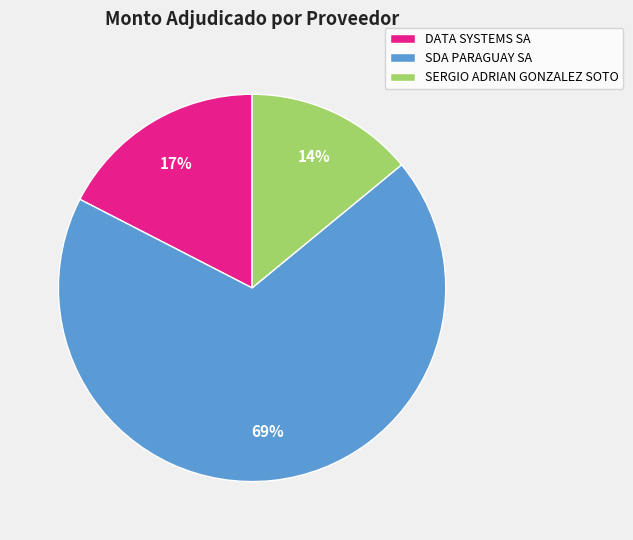

To the nearest percent, what is the average slice percentage?

33%